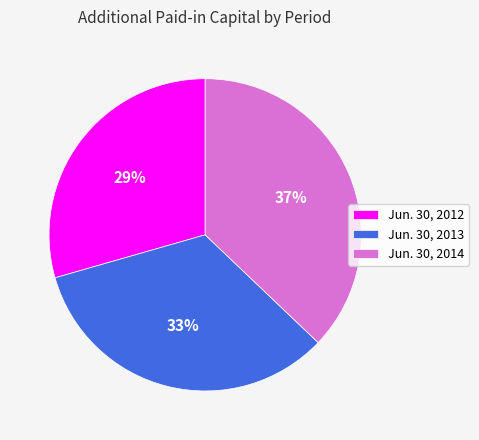

Is it true that Jun. 30, 2012 is 15% of the pie?

False